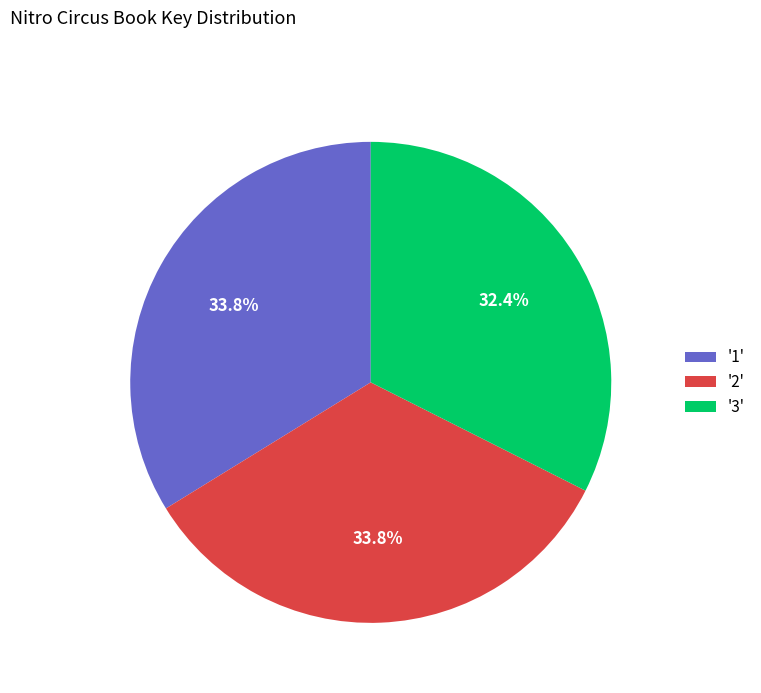

Is the sum of '3' and '1' greater than half?

Yes